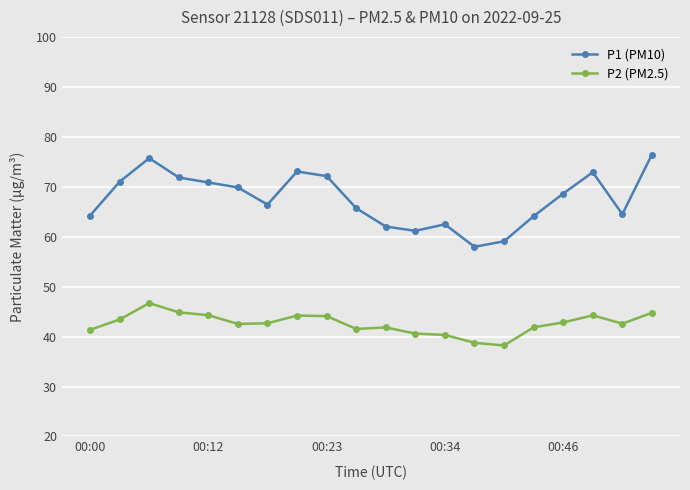

What is the difference between the maximum and minimum values in the P2 (PM2.5) series?

8.5